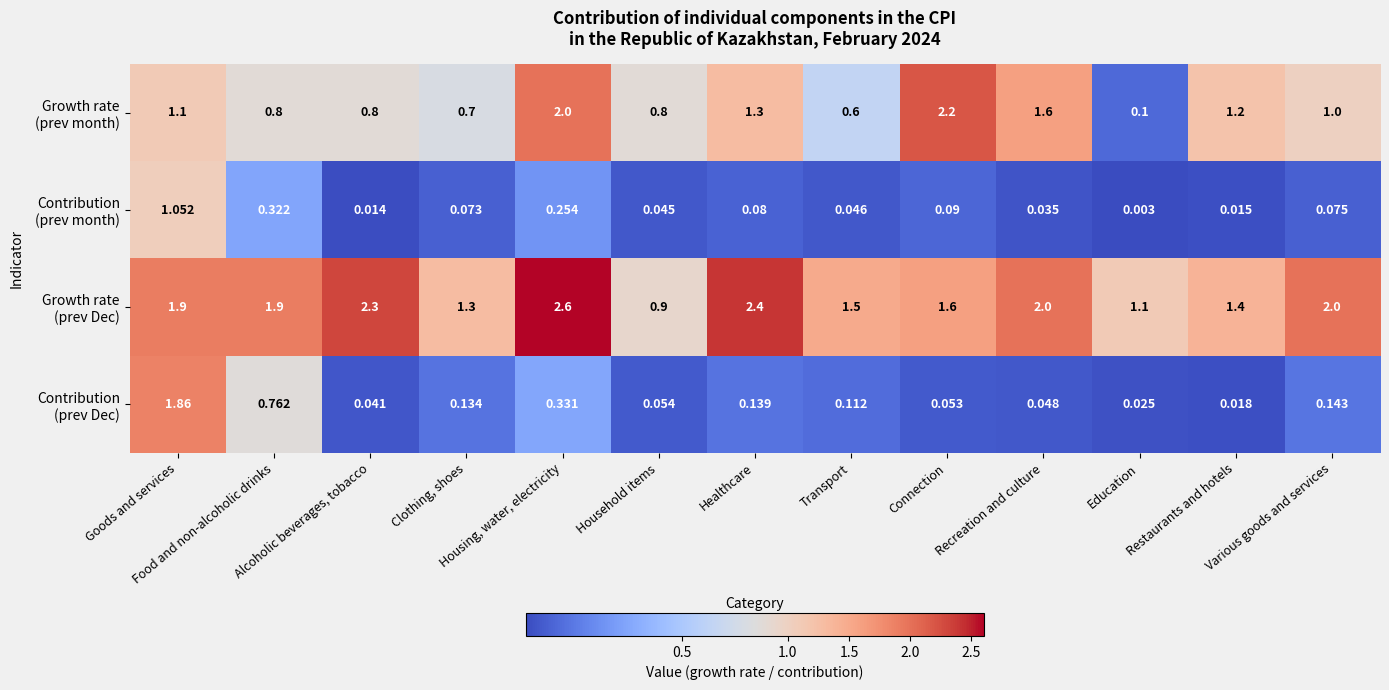

How many series are shown in this chart?

4